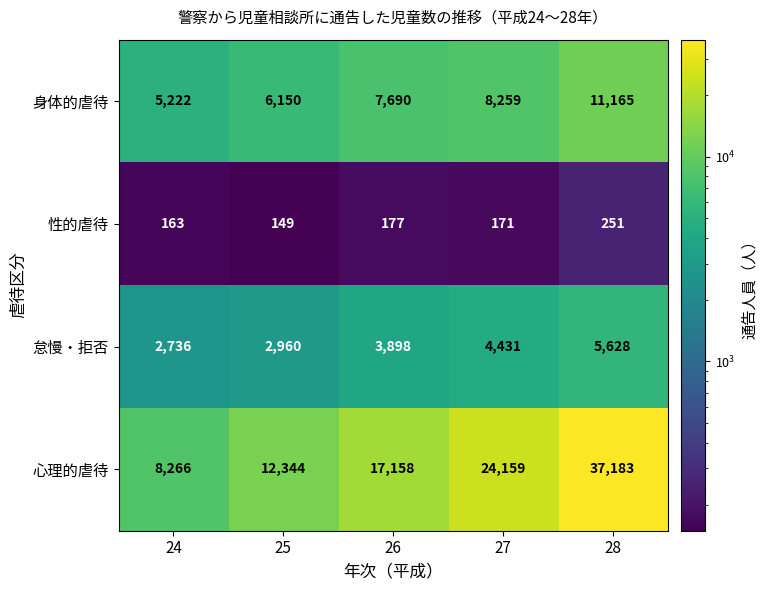

The value of 身体的虐待 at 26 is 2831. True or false?

False